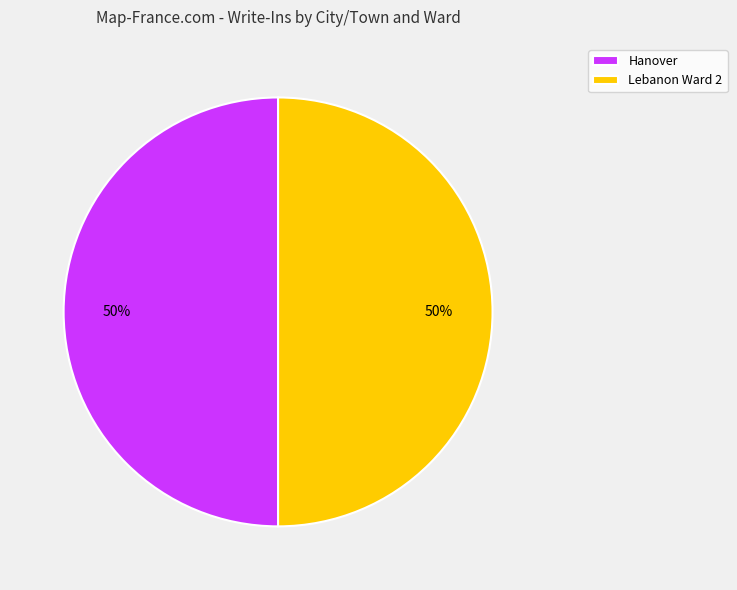

True or false: Lebanon Ward 2 accounts for 50% of the total.

True